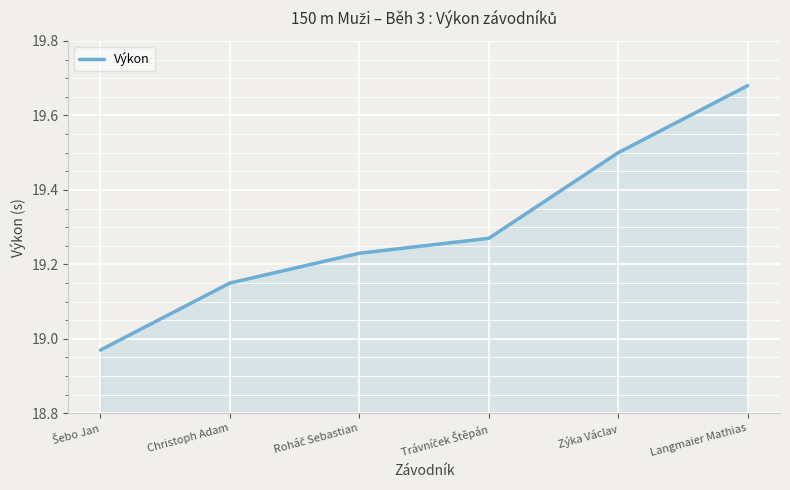

Which category has the highest value across all series?

Langmaier Mathias